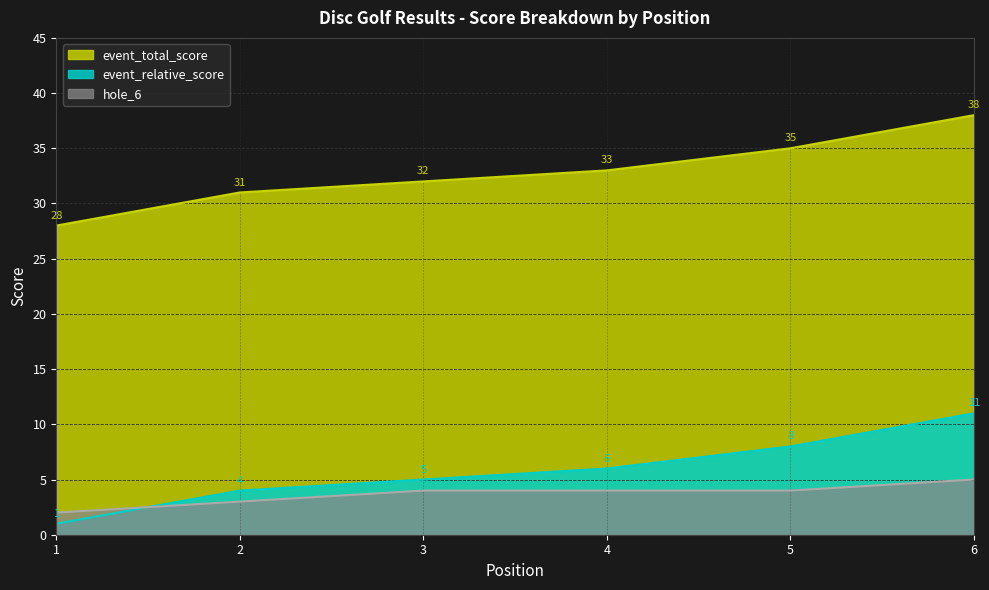

What is the greatest value displayed?

38